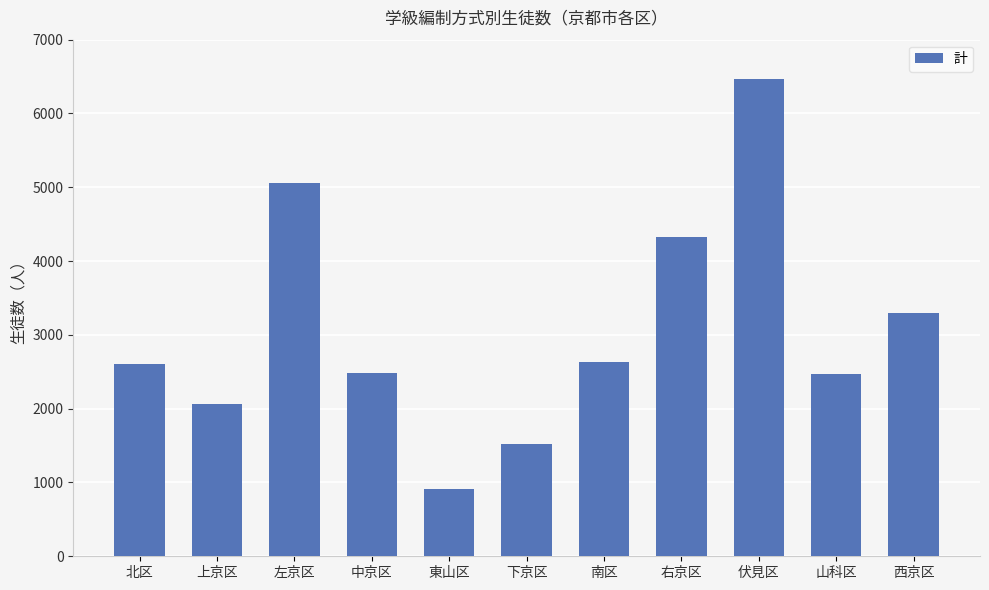

What is the sum of the values at 西京区 and 伏見区?

9764